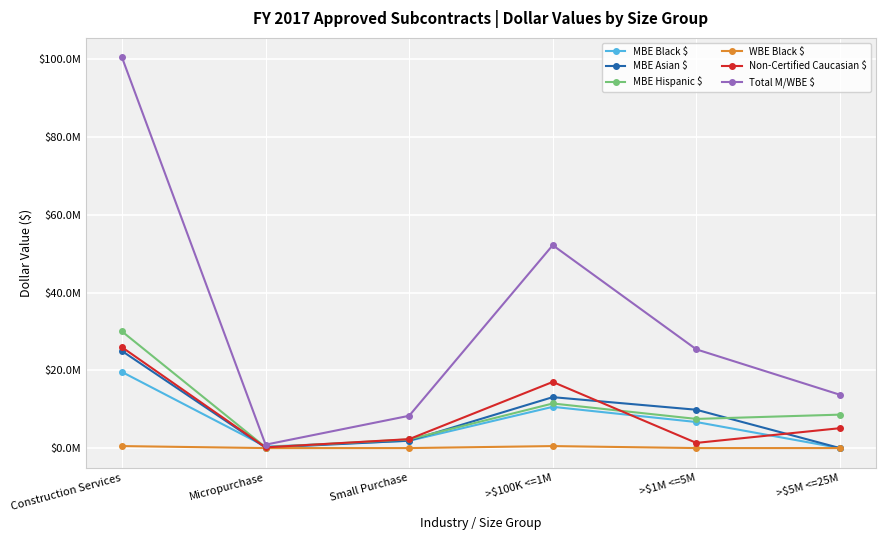

True or false: MBE Hispanic $ and MBE Black $ cross at least once.

True